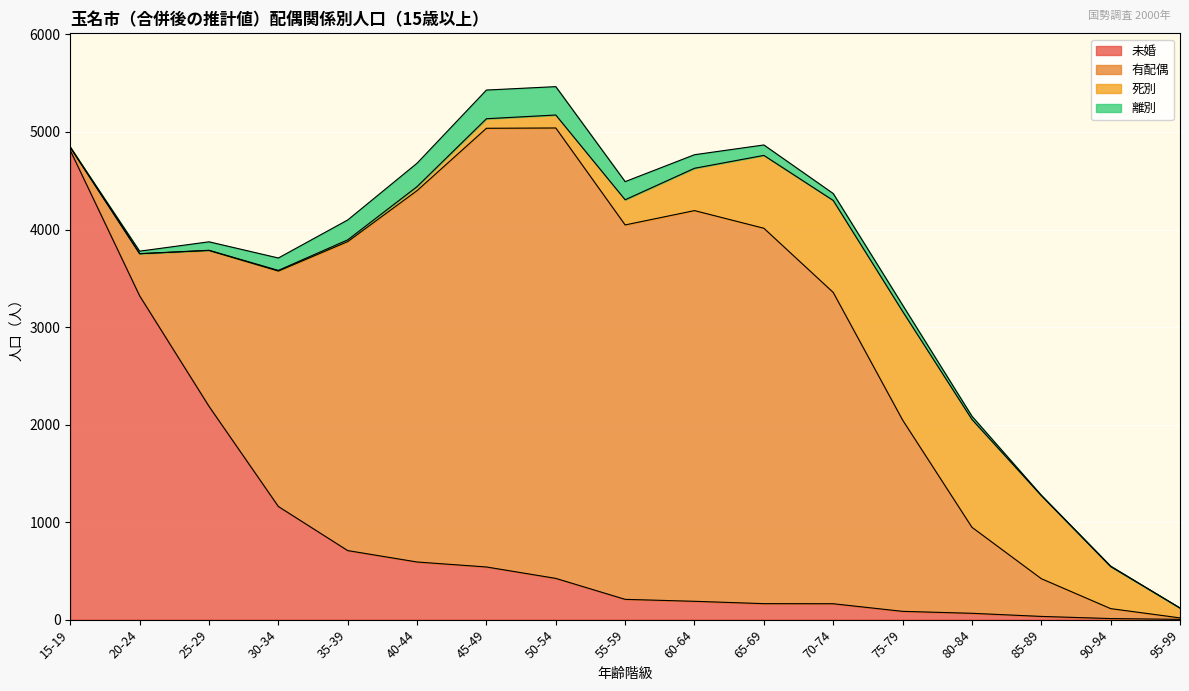

What is the value of the 離別 point at the 8th from the left?

291